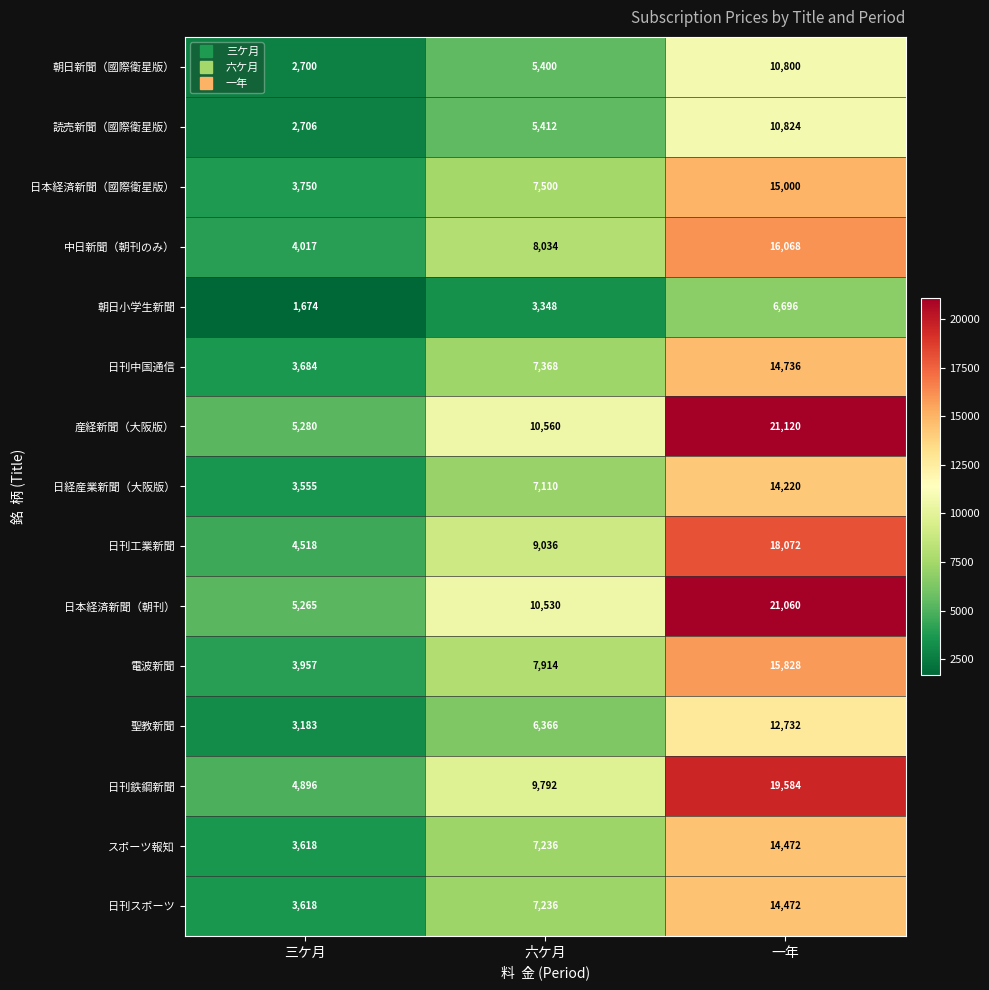

At which category is the sum across all series the highest?

一年